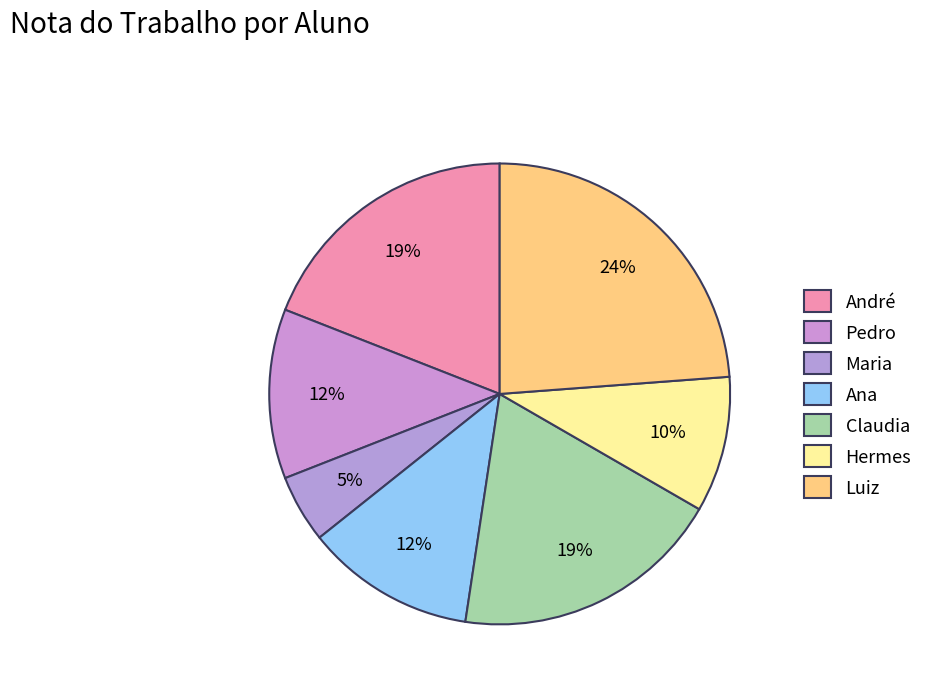

Count the number of slices in the pie.

7